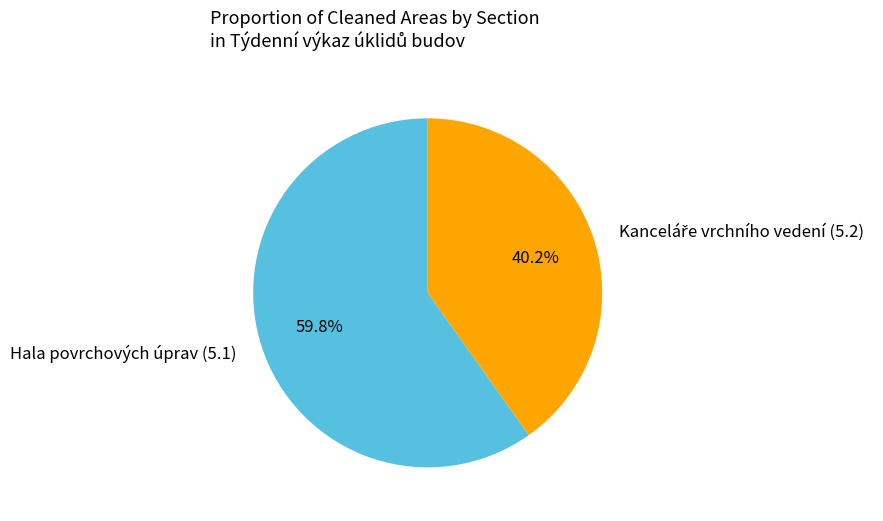

What is the majority slice?

Hala povrchových úprav (5.1)